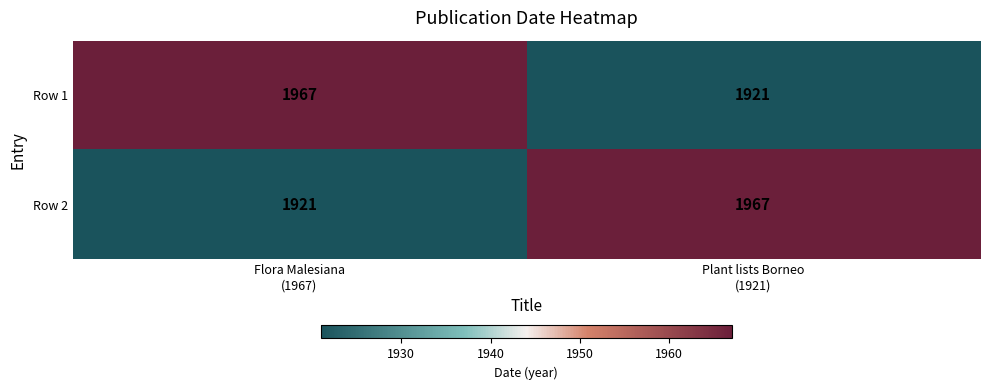

What is the minimum value shown in the chart?

1921